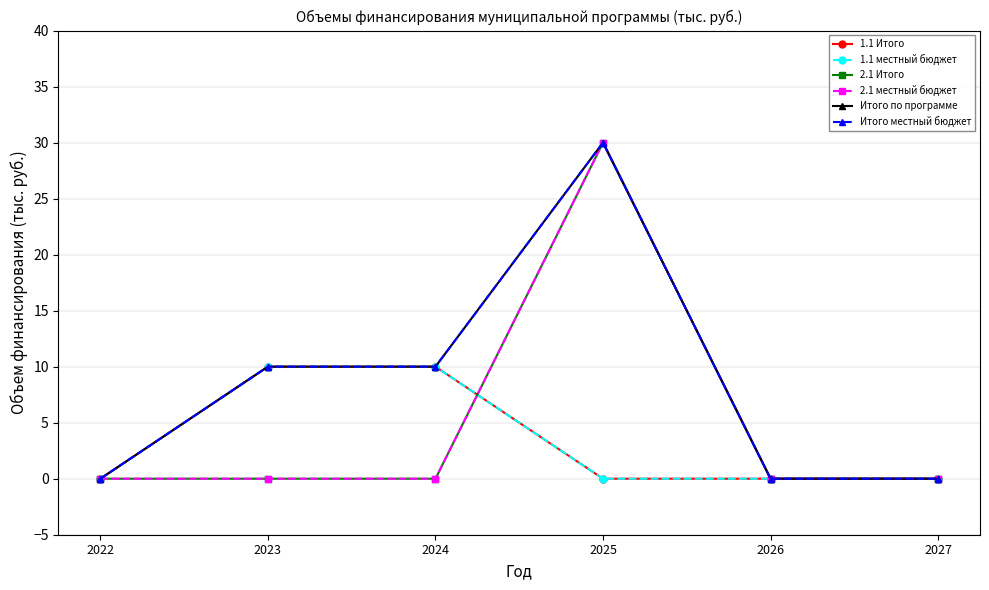

What is the difference between the maximum and minimum values in the 2.1 местный бюджет series?

30